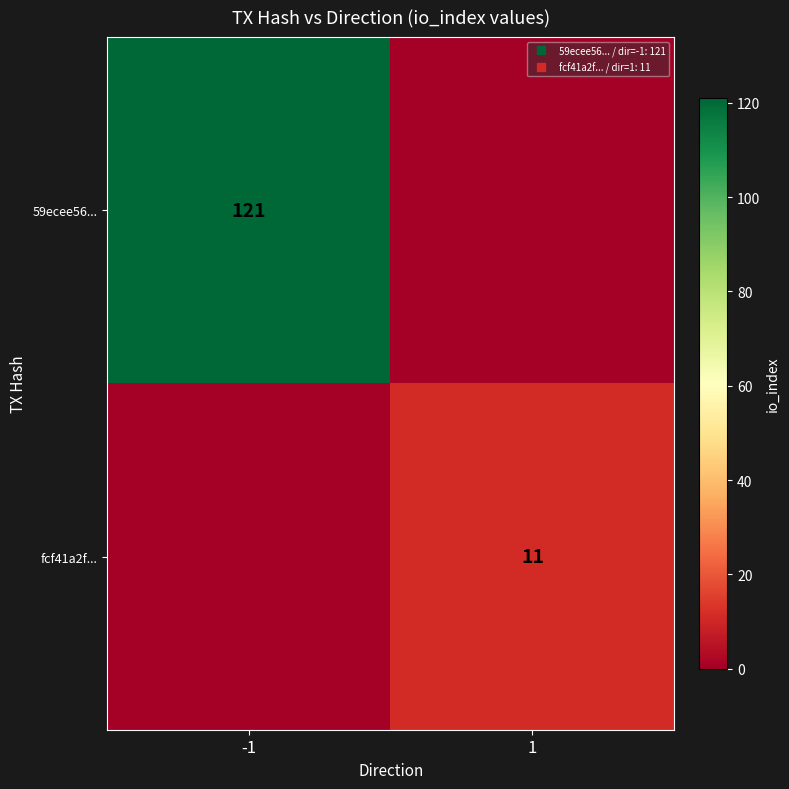

What is the maximum value for fcf41a2f...?

11